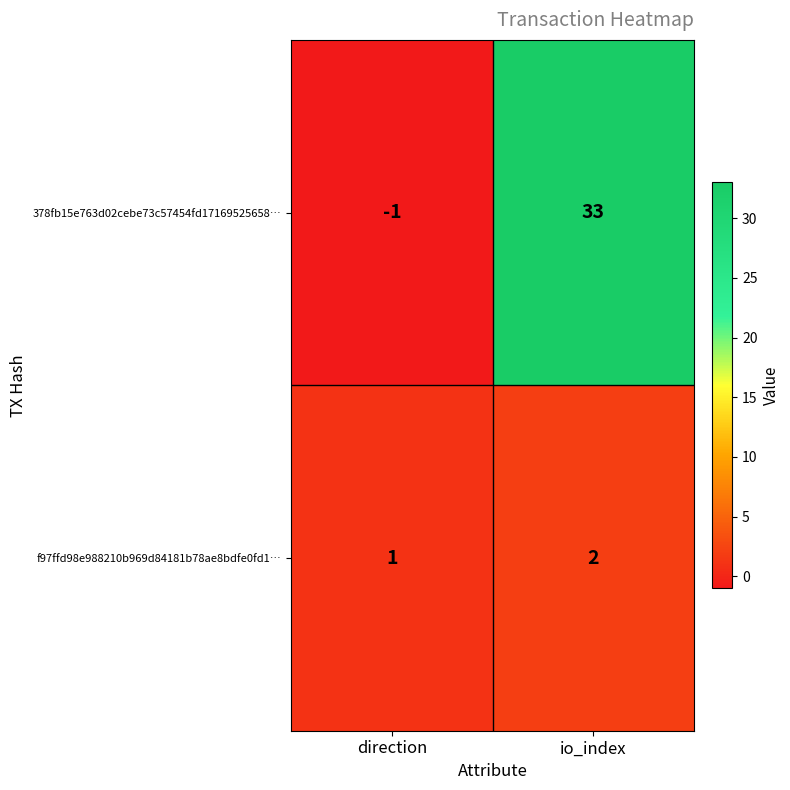

True or false: f97ffd98e988210b969d84181b78ae8bdfe0fd1… has a value of 2 at io_index.

True